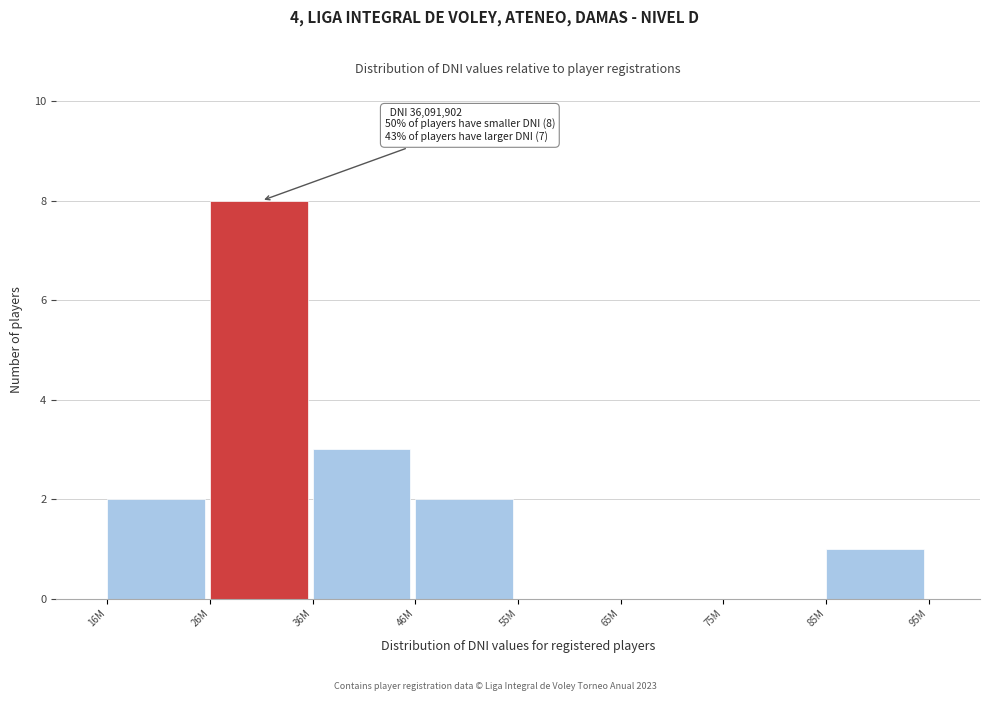

Reading left to right, list all the values displayed in this chart.

16M=2	26M=8	36M=3	46M=2	55M=0	65M=0	75M=0	85M=1